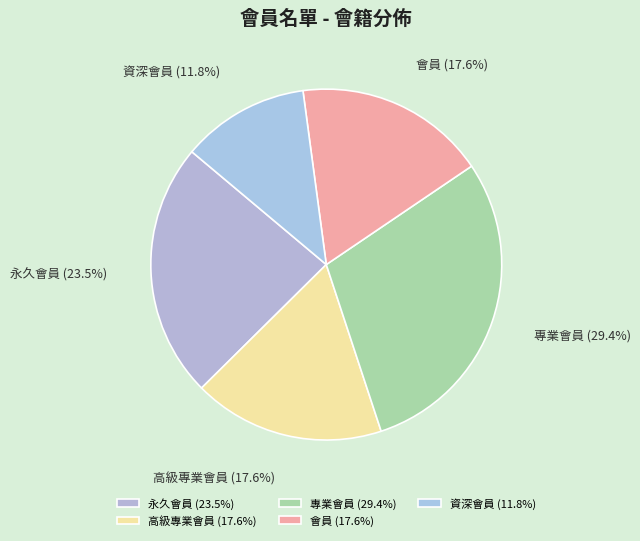

To the nearest percent, what percentage of the pie is 高級專業會員?

18%